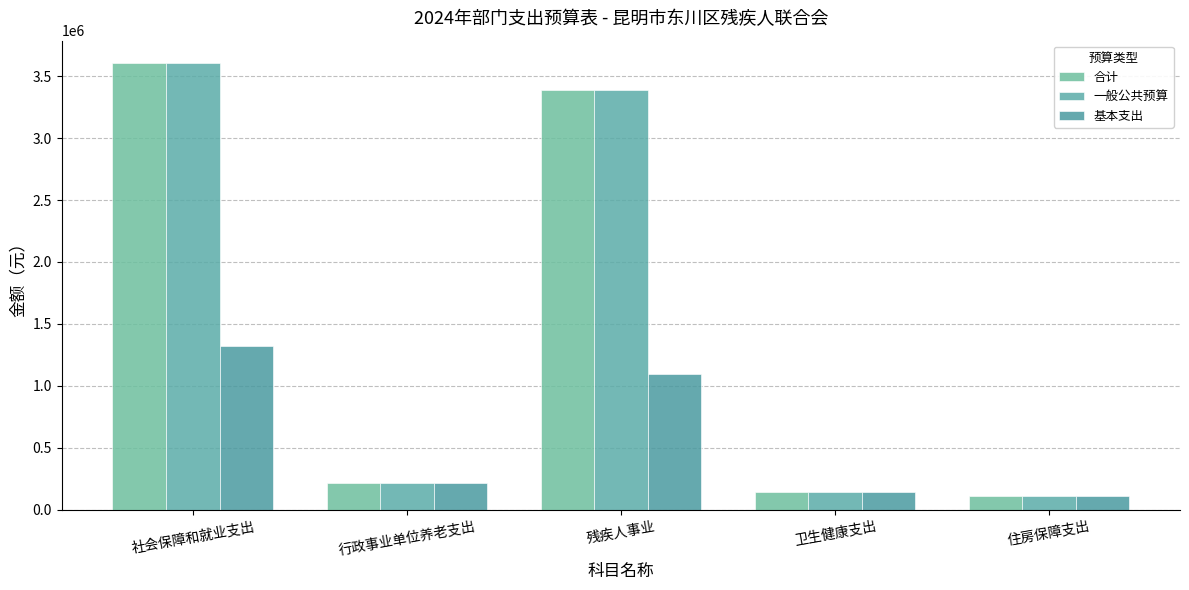

What is the lowest value of the 基本支出 series?

113148.0